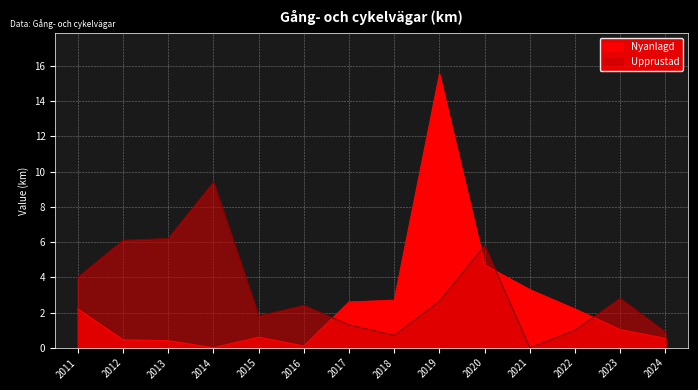

Is the value of Upprustad at 2021 greater than the value of Nyanlagd at 2021?

No